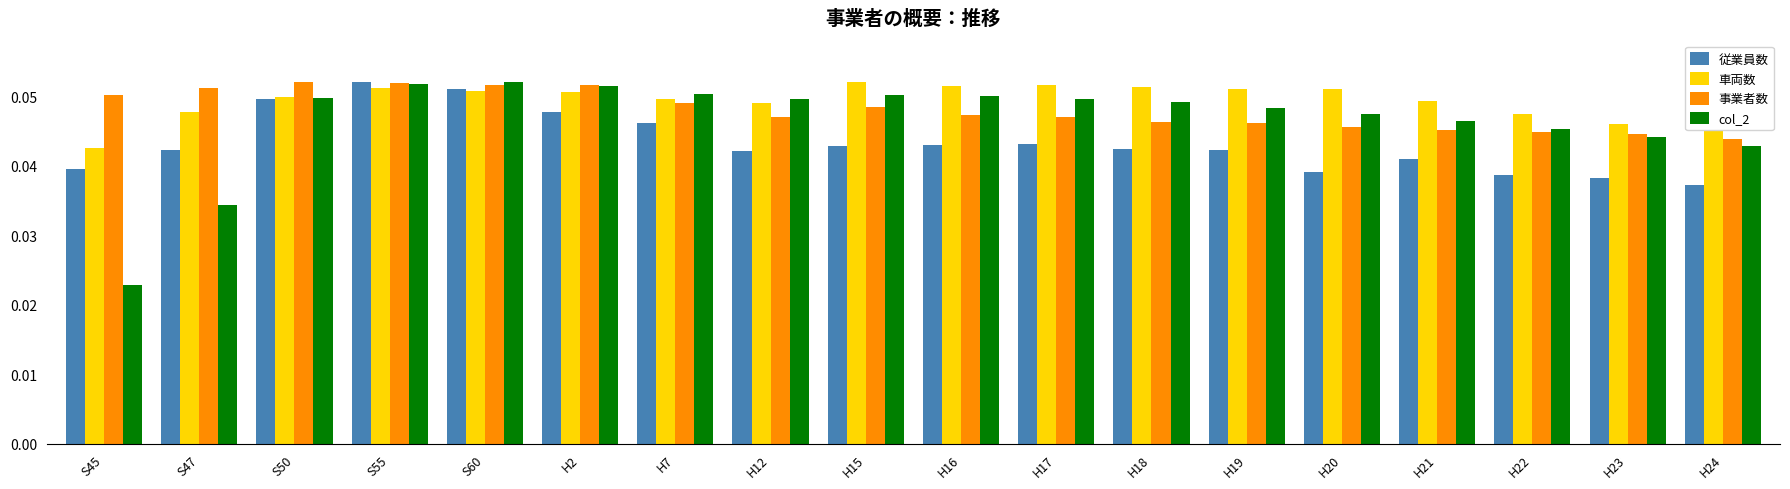

Is the value of 事業者数 at H15 greater than the value of 従業員数 at H17?

Yes